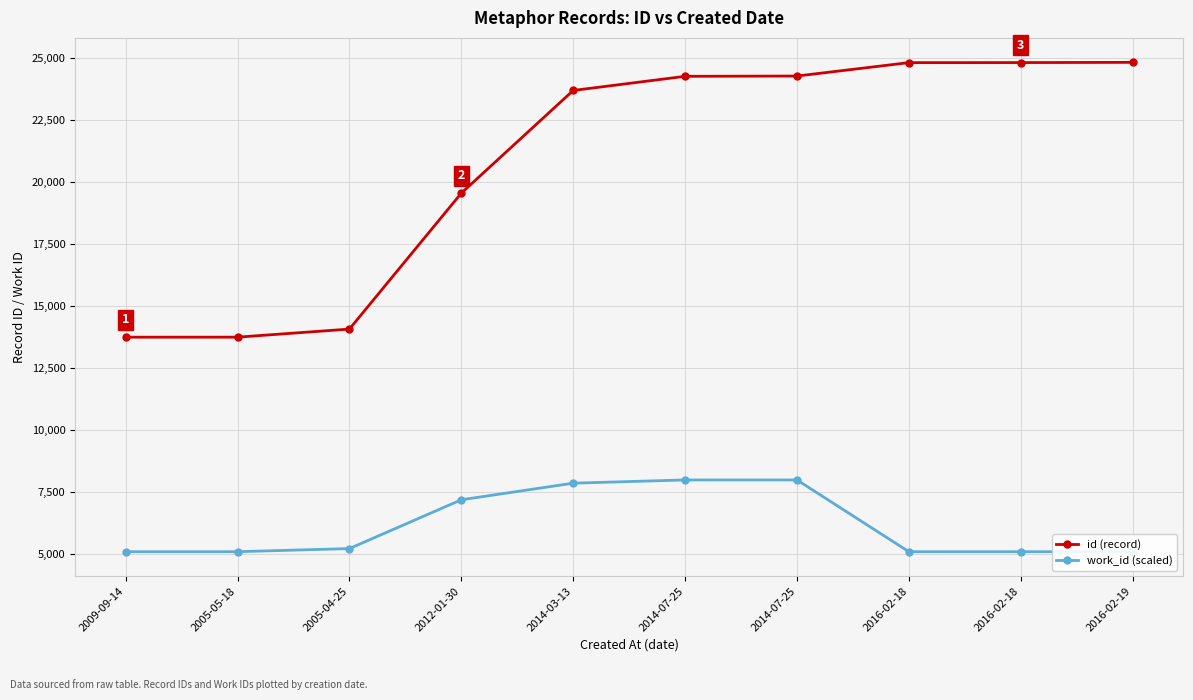

At which category is the sum across all series the highest?

2014-07-25